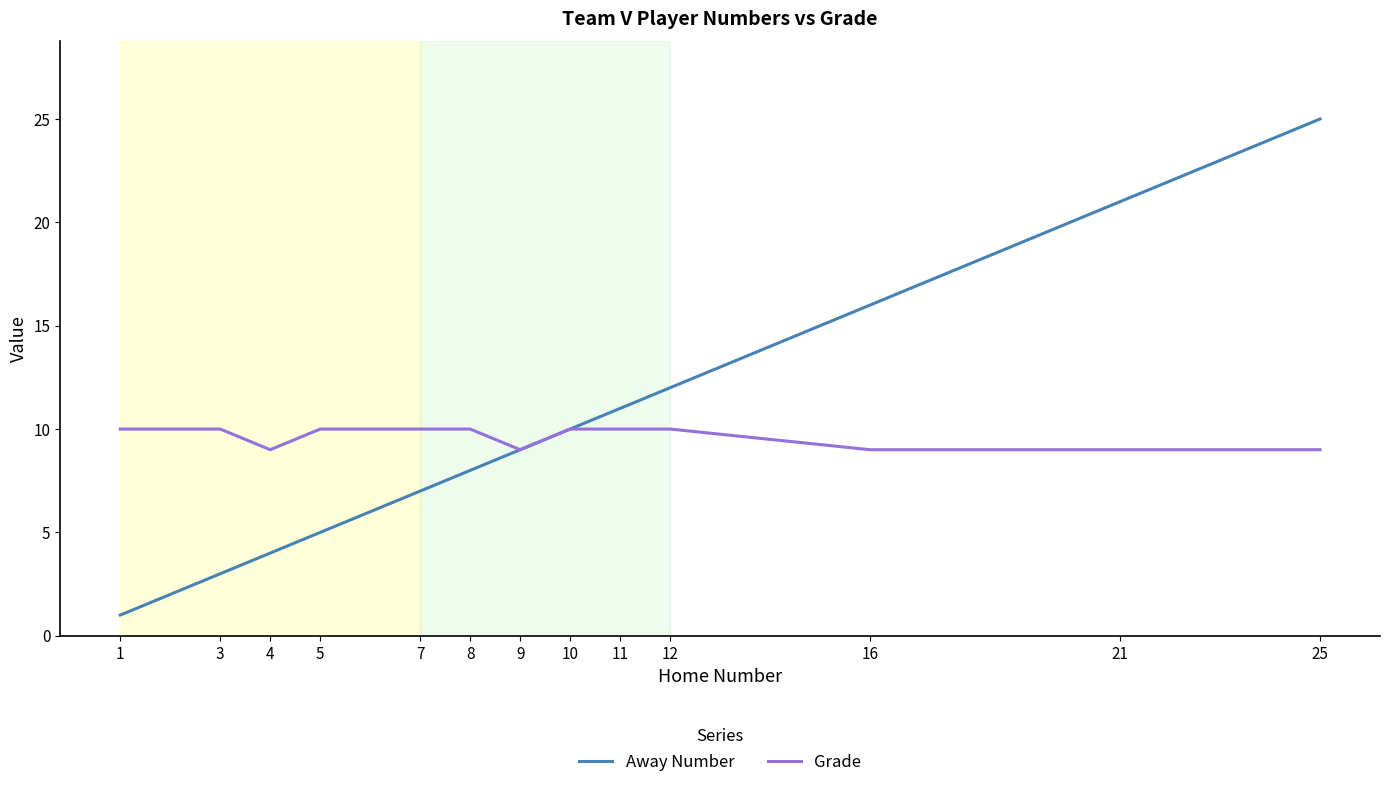

Which series has the widest spread of values?

Away Number